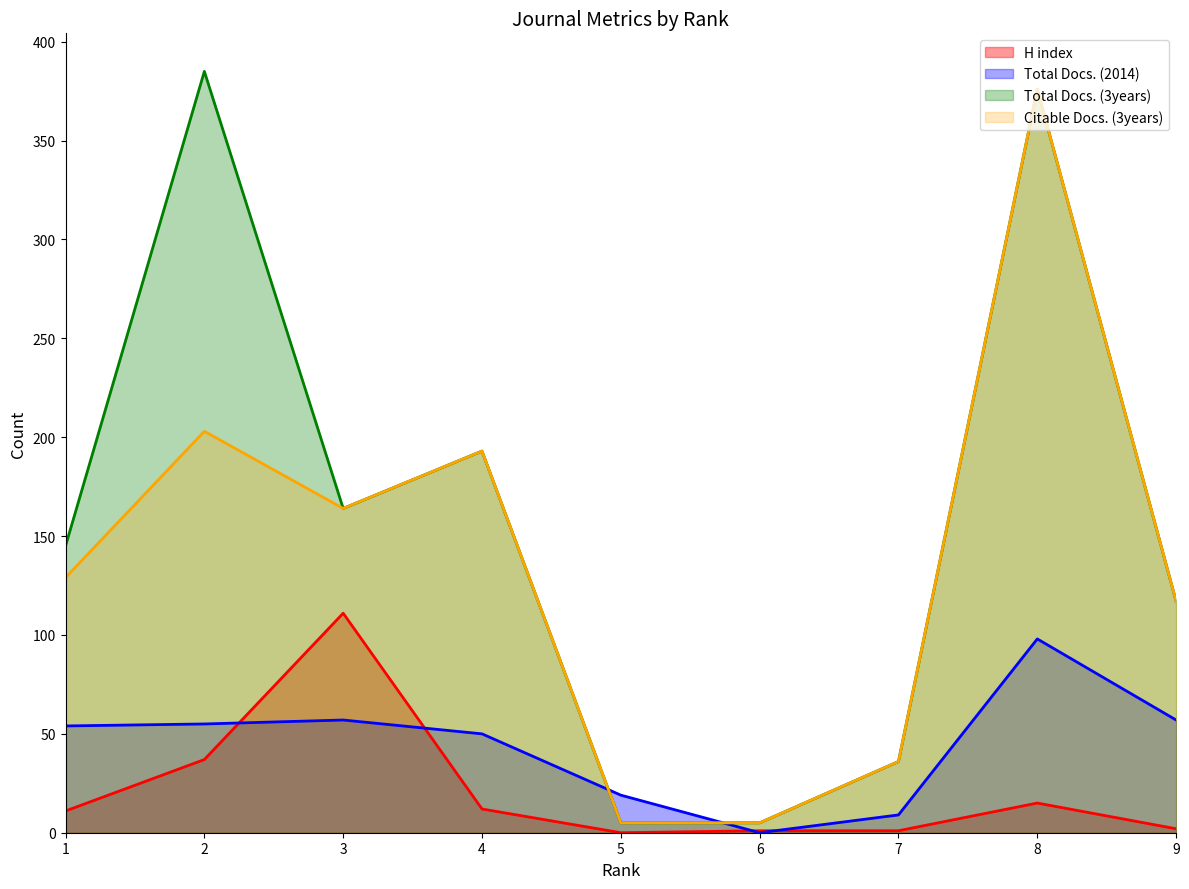

What is the sum of all Total Docs. (2014) values?

399